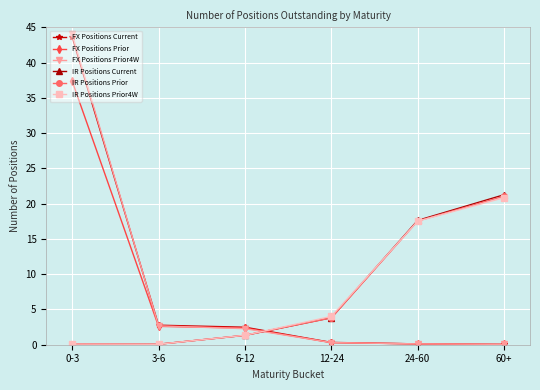

True or false: FX Positions Prior has a value of 0.1 at 24-60.

True